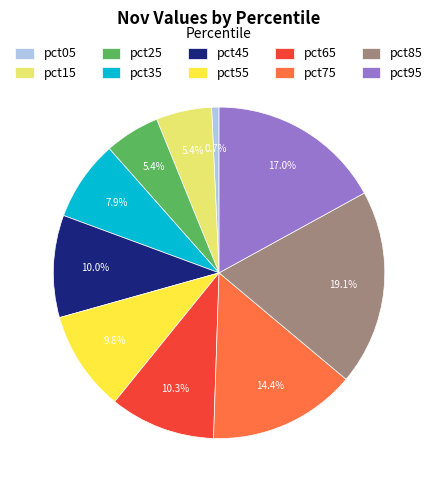

How much of the chart is everything except pct15?

94.6%